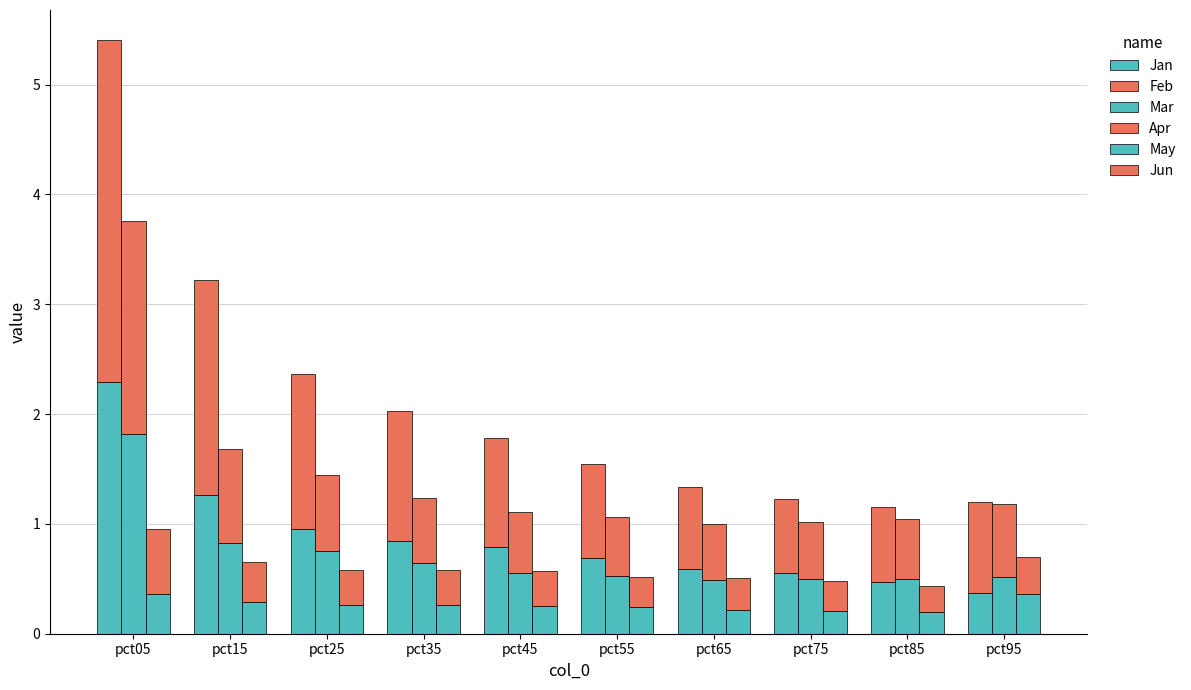

What value does the Jun series have at pct35?

0.3